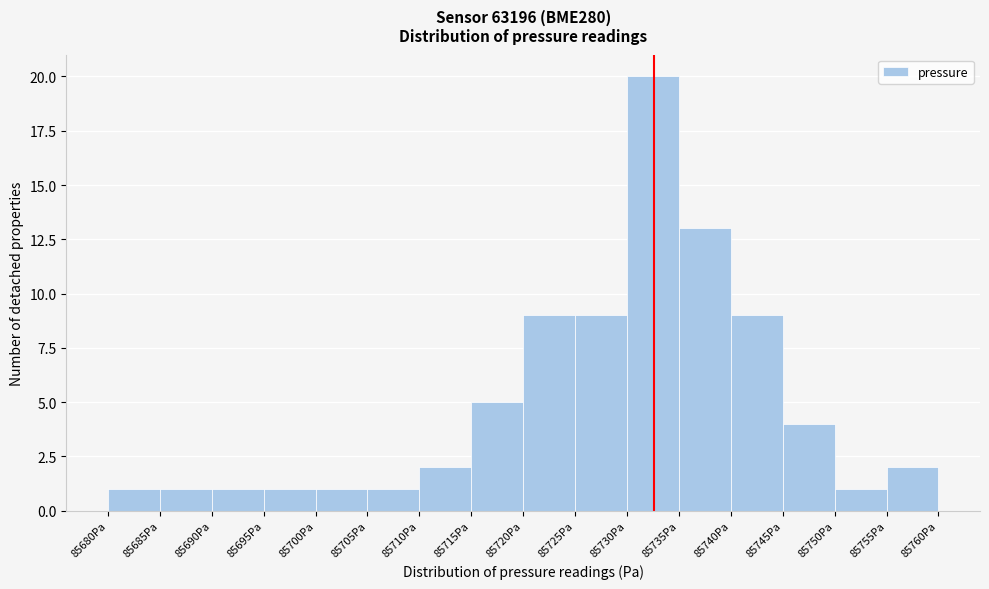

Reading left to right, list every bar in this chart as the range it spans on the x-axis followed by its height. The values are not printed on the chart, so give them approximately, as read against the axis.

85680 to 85685: 1
85685 to 85690: 1
85690 to 85695: 1
85695 to 85700: 1
85700 to 85705: 1
85705 to 85710: 1
85710 to 85715: 2
85715 to 85720: 5
85720 to 85725: 9
85725 to 85730: 9
85730 to 85735: 20
85735 to 85740: 13
85740 to 85745: 9
85745 to 85750: 4
85750 to 85755: 1
85755 to 85760: 2